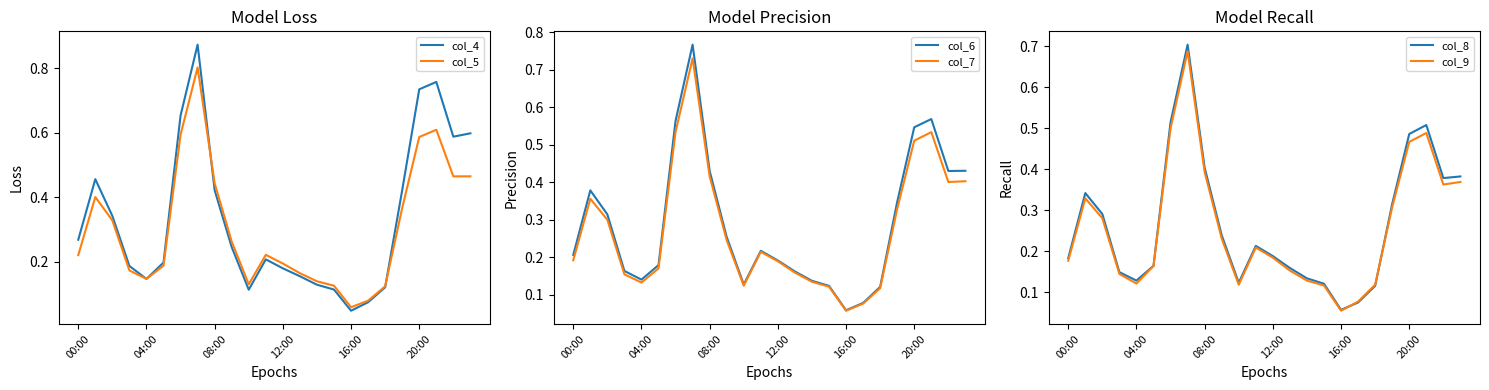

Which category has the lowest value in the col_9 series?

16:00